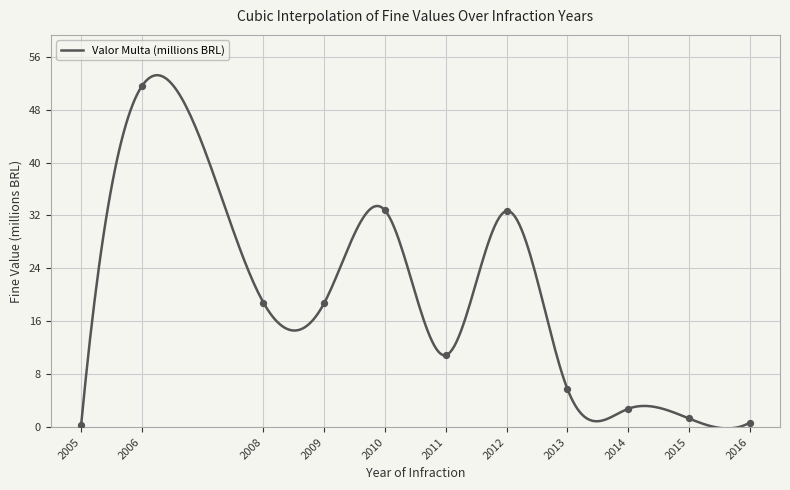

What is the maximum value for Valor Multa (millions BRL)?

53.2